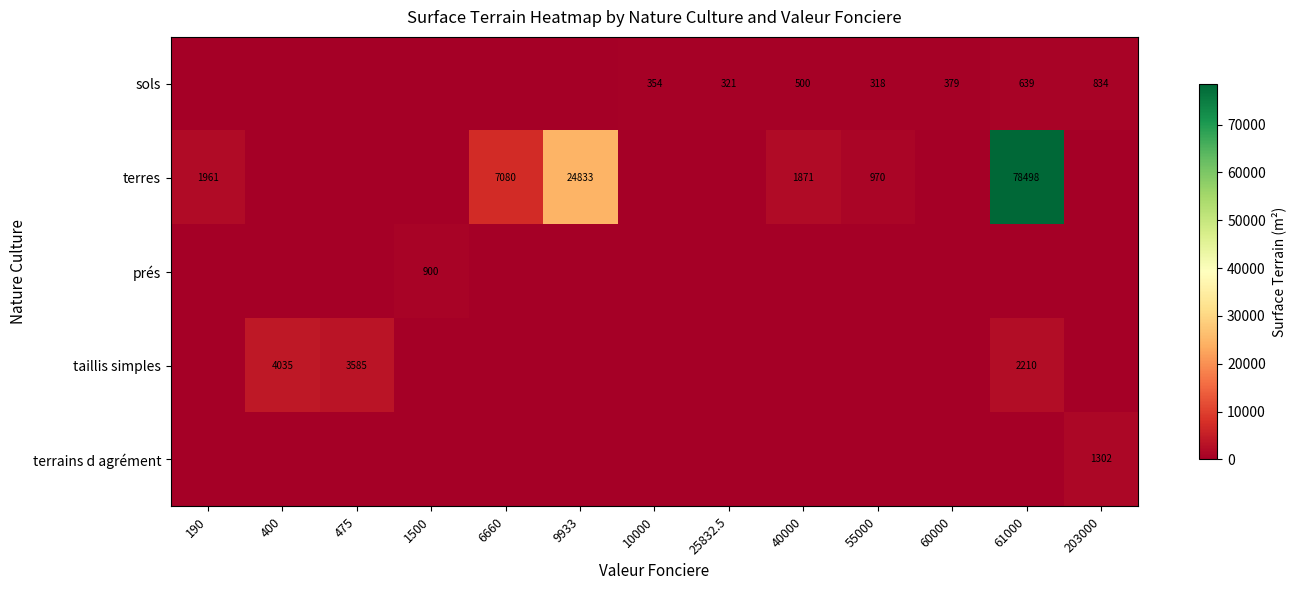

What is the spread (max minus min) of values at 9933?

24833